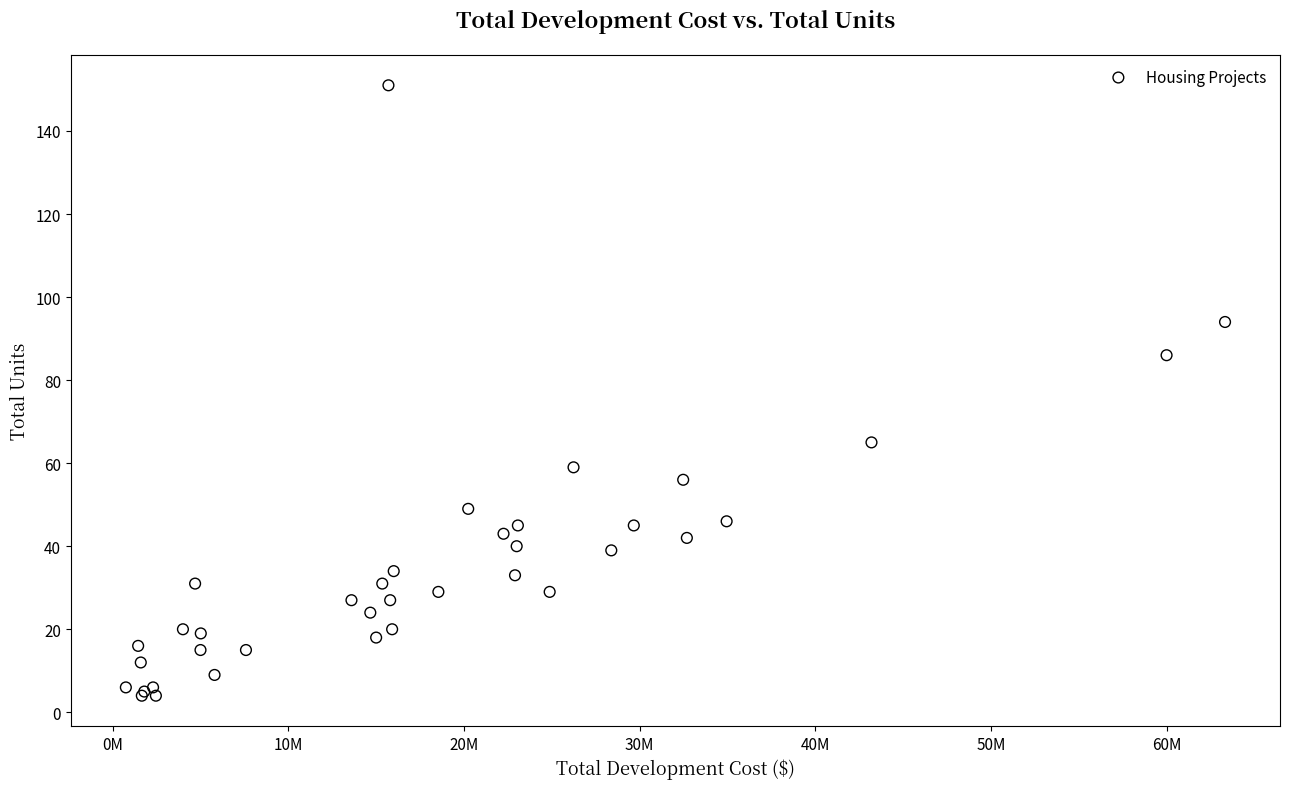

What Y value in the scatter plot is closest to 77?

86